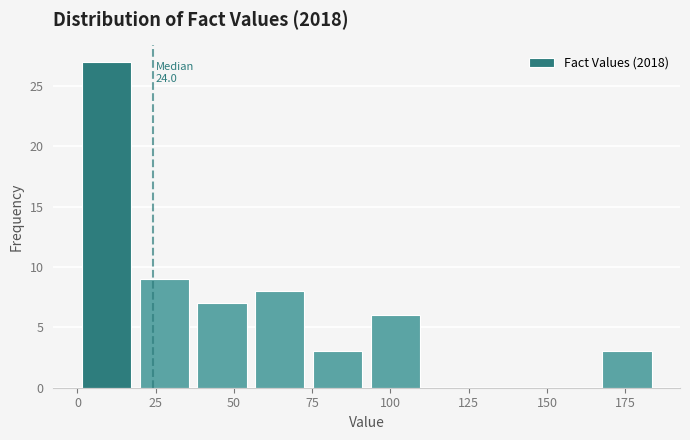

Read against the x-axis, roughly where is the centre of the tallest bar?

10